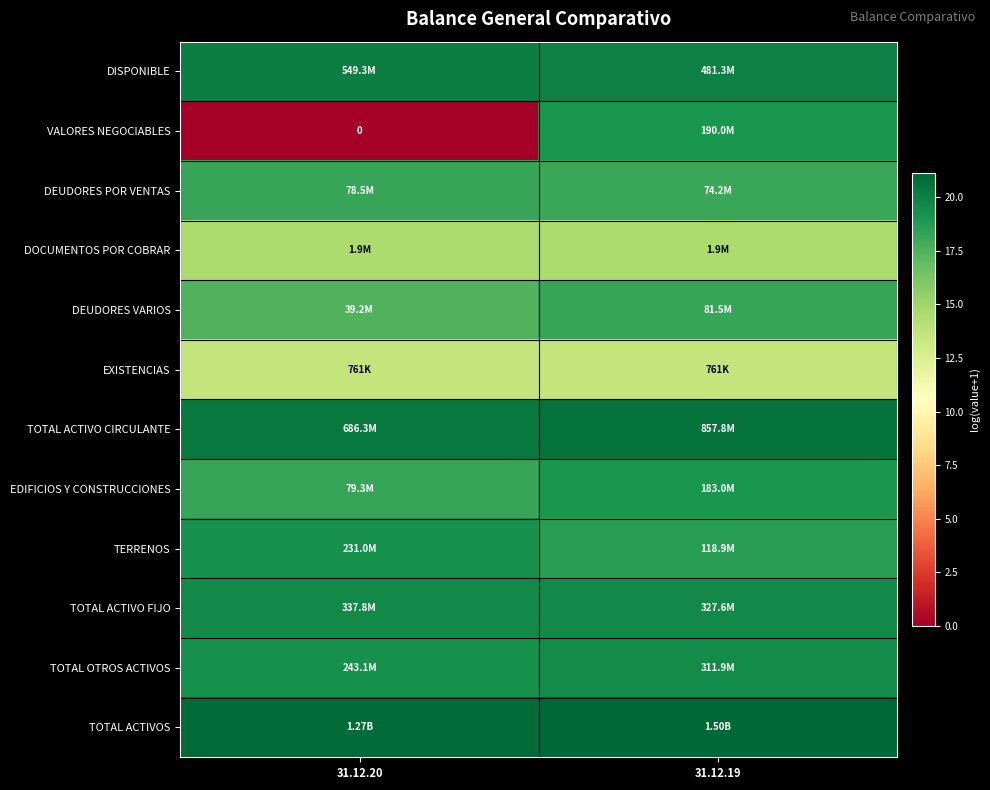

Is it true that EDIFICIOS Y CONSTRUCCIONES equals 18.2 at 31.12.20?

True